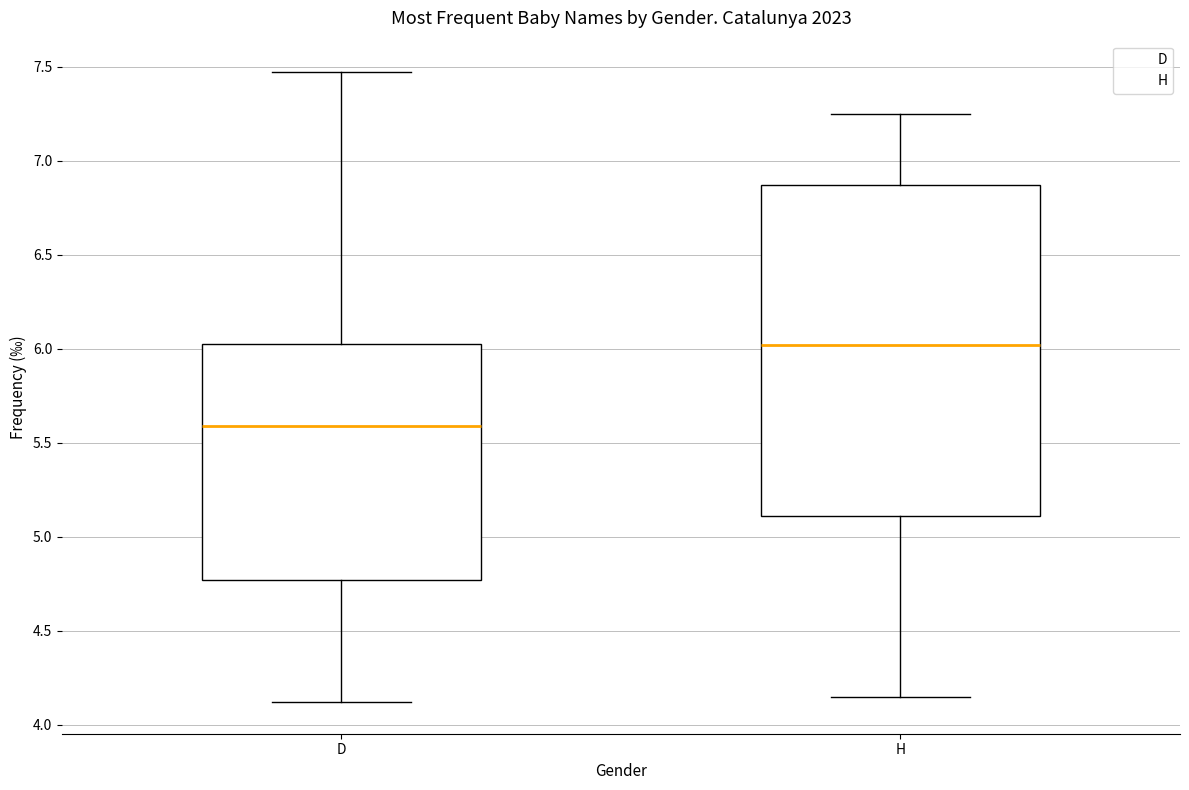

Reading left to right, read every box against the y-axis: the position of its median line, the range the box covers, and the ends of its whiskers. The values are not printed on the chart, so give them approximately, as read against the axis.

D: median 5.60, box 4.75 to 6.05, whiskers 4.10 to 7.45
H: median 6.00, box 5.10 to 6.85, whiskers 4.15 to 7.25